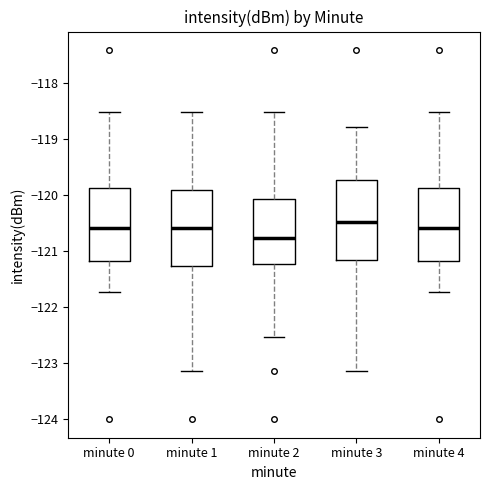

Reading left to right, transcribe this box plot: for each box, give where its median line is, the range the box spans, and where its two whiskers end, as read against the y-axis. The values are not printed on the chart, so give them approximately, as read against the axis.

minute 0: median -120.6, box -121.2 to -119.9, whiskers -121.7 to -118.5
minute 1: median -120.6, box -121.3 to -119.9, whiskers -123.1 to -118.5
minute 2: median -120.8, box -121.2 to -120.1, whiskers -122.5 to -118.5
minute 3: median -120.5, box -121.2 to -119.7, whiskers -123.1 to -118.8
minute 4: median -120.6, box -121.2 to -119.9, whiskers -121.7 to -118.5